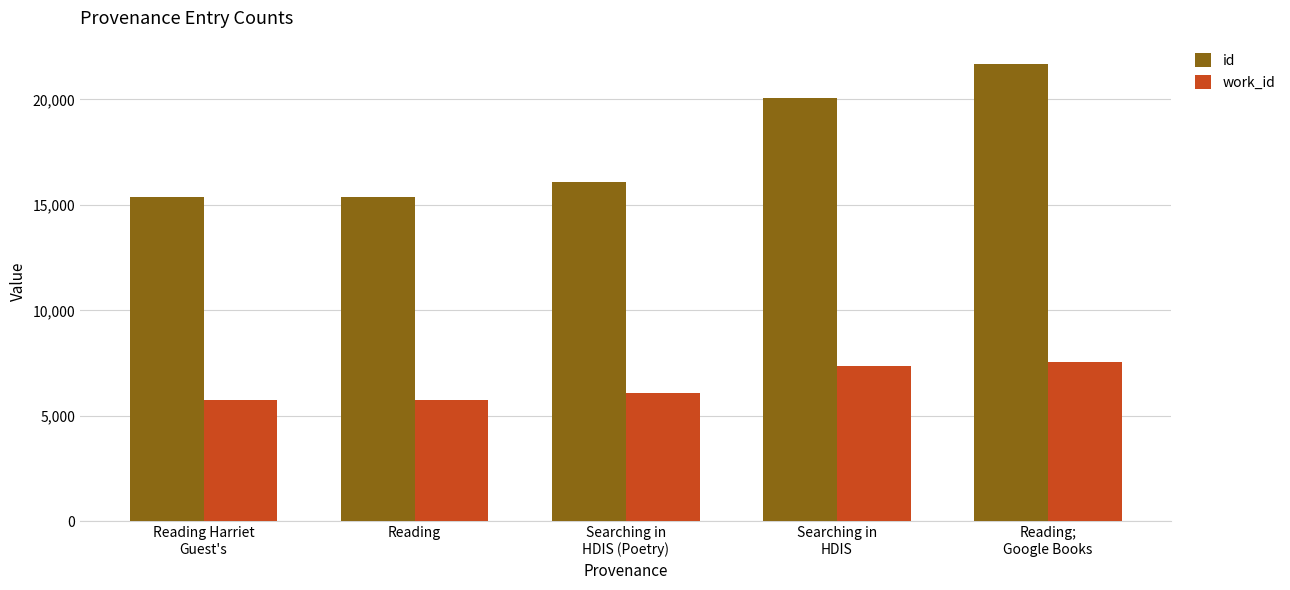

Rank the series by their average value, from lowest to highest.

work_id, id